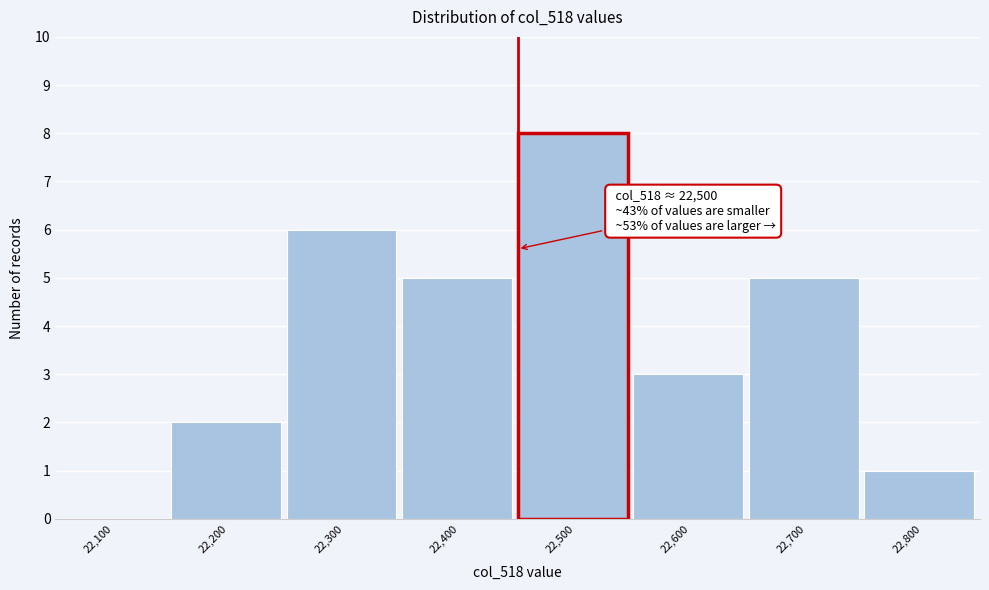

Reading left to right, what are all the values shown in this chart?

22,100=0	22,200=2	22,300=6	22,400=5	22,500=8	22,600=3	22,700=5	22,800=1